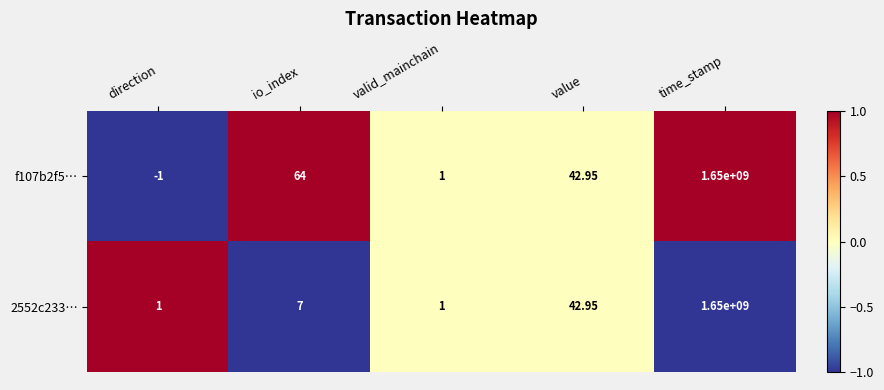

How many values in the 2552c233… series are below 7?

2